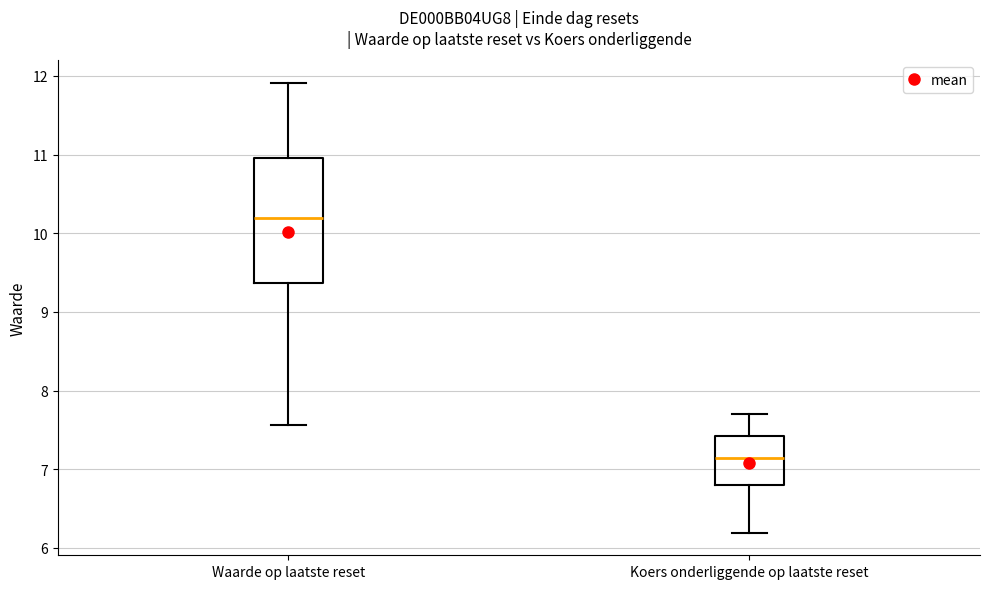

Reading left to right, read every box against the y-axis: the position of its median line, the range the box covers, and the ends of its whiskers. The values are not printed on the chart, so give them approximately, as read against the axis.

Waarde op laatste reset: median 10.2, box 9.4 to 11.0, whiskers 7.6 to 11.9
Koers onderliggende op laatste reset: median 7.1, box 6.8 to 7.4, whiskers 6.2 to 7.7